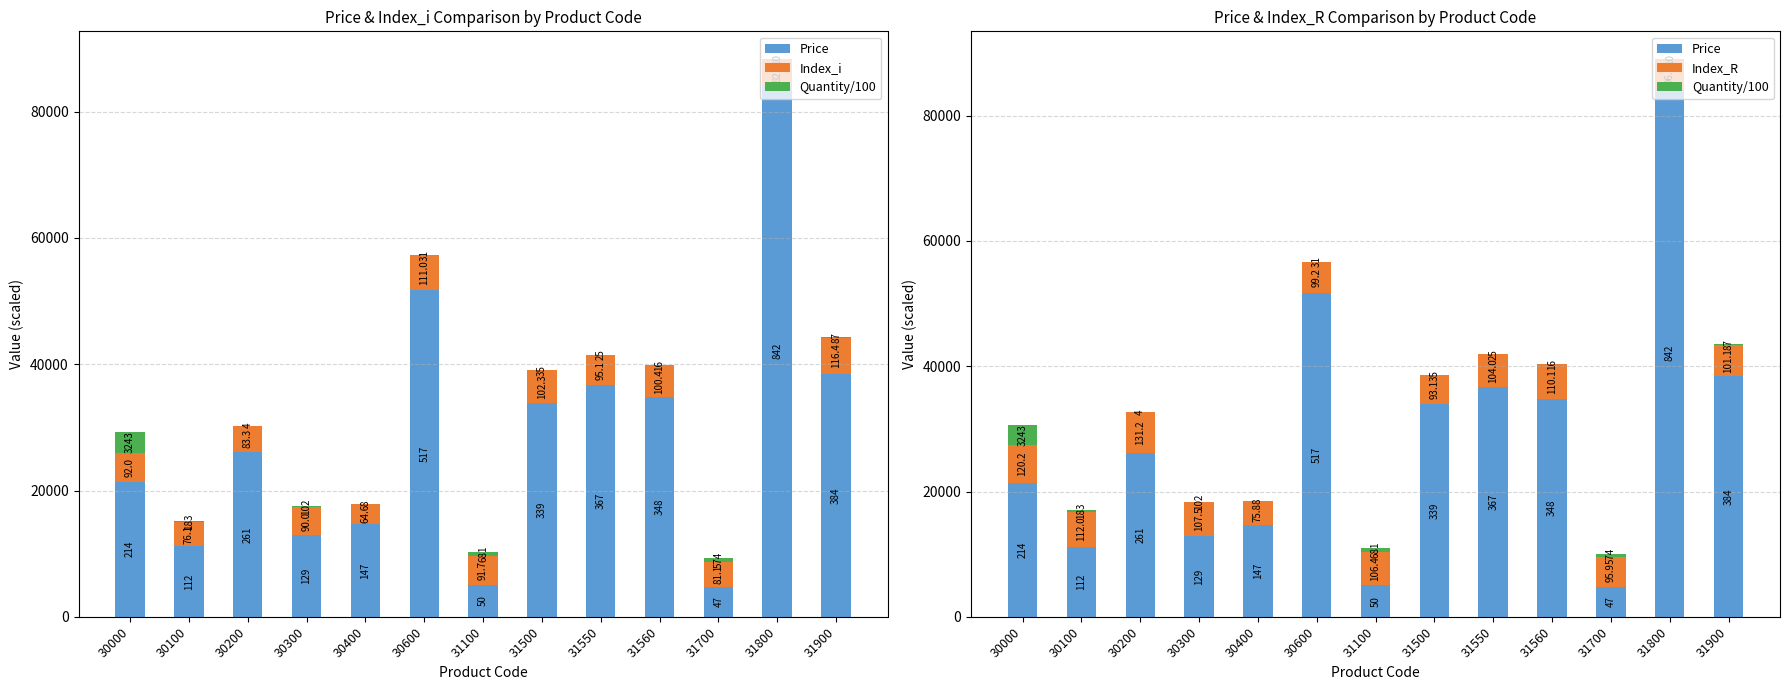

What is the approximate value of Index_R at 31900?

5055.0